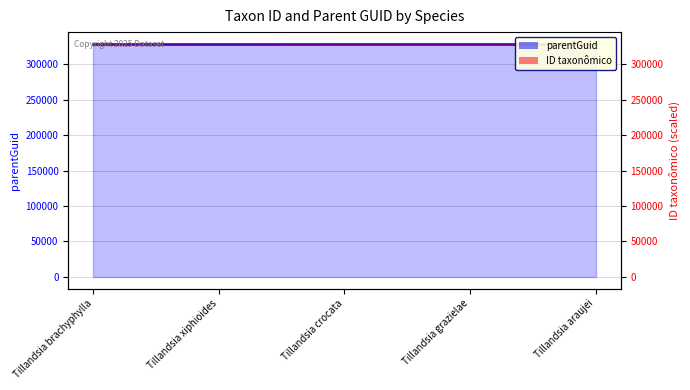

Where does the data first go above 328593?

Tillandsia xiphioides